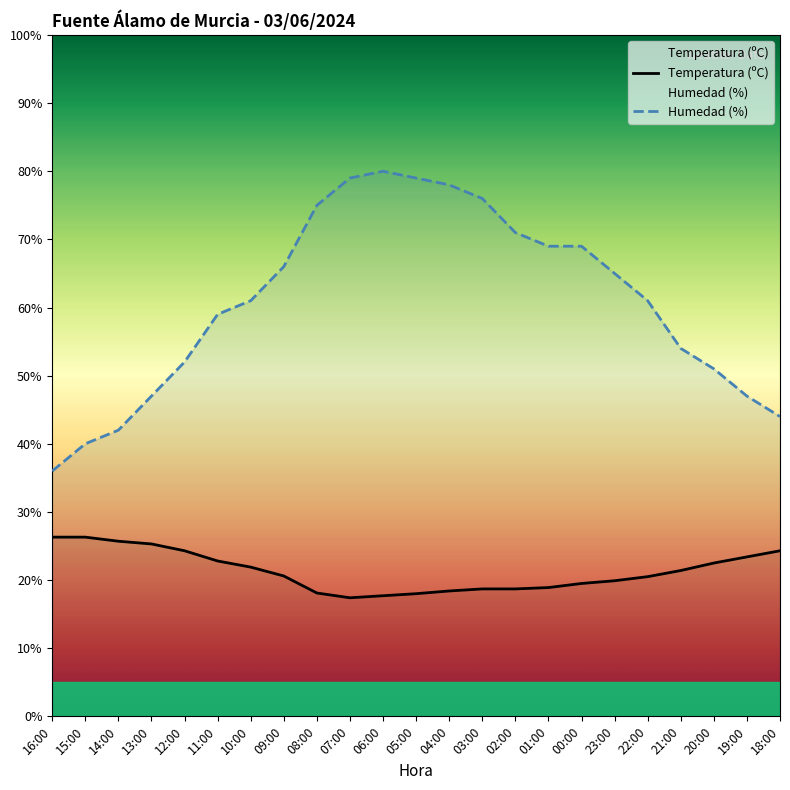

What is the label of the 14th point from the right?

07:00